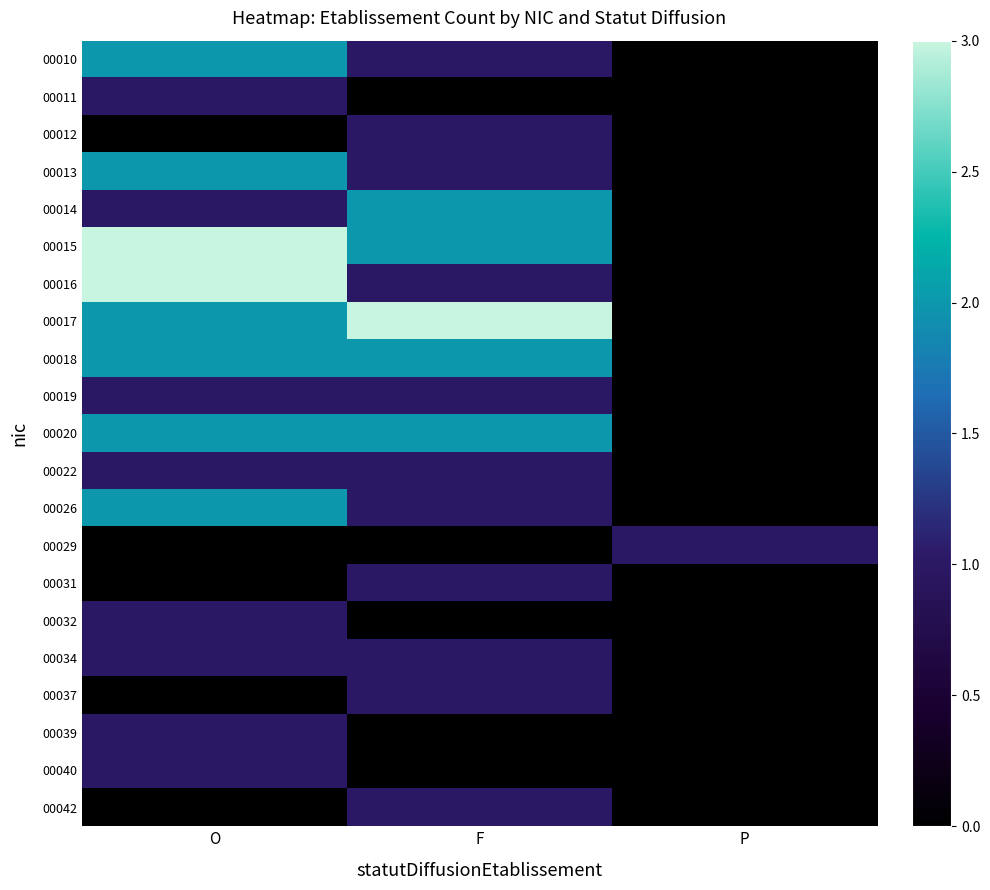

Reading left to right, list all the values displayed in this chart.

00010: O=2	F=1	P=0
00011: O=1	F=0	P=0
00012: O=0	F=1	P=0
00013: O=2	F=1	P=0
00014: O=1	F=2	P=0
00015: O=3	F=2	P=0
00016: O=3	F=1	P=0
00017: O=2	F=3	P=0
00018: O=2	F=2	P=0
00019: O=1	F=1	P=0
00020: O=2	F=2	P=0
00022: O=1	F=1	P=0
00026: O=2	F=1	P=0
00029: O=0	F=0	P=1
00031: O=0	F=1	P=0
00032: O=1	F=0	P=0
00034: O=1	F=1	P=0
00037: O=0	F=1	P=0
00039: O=1	F=0	P=0
00040: O=1	F=0	P=0
00042: O=0	F=1	P=0